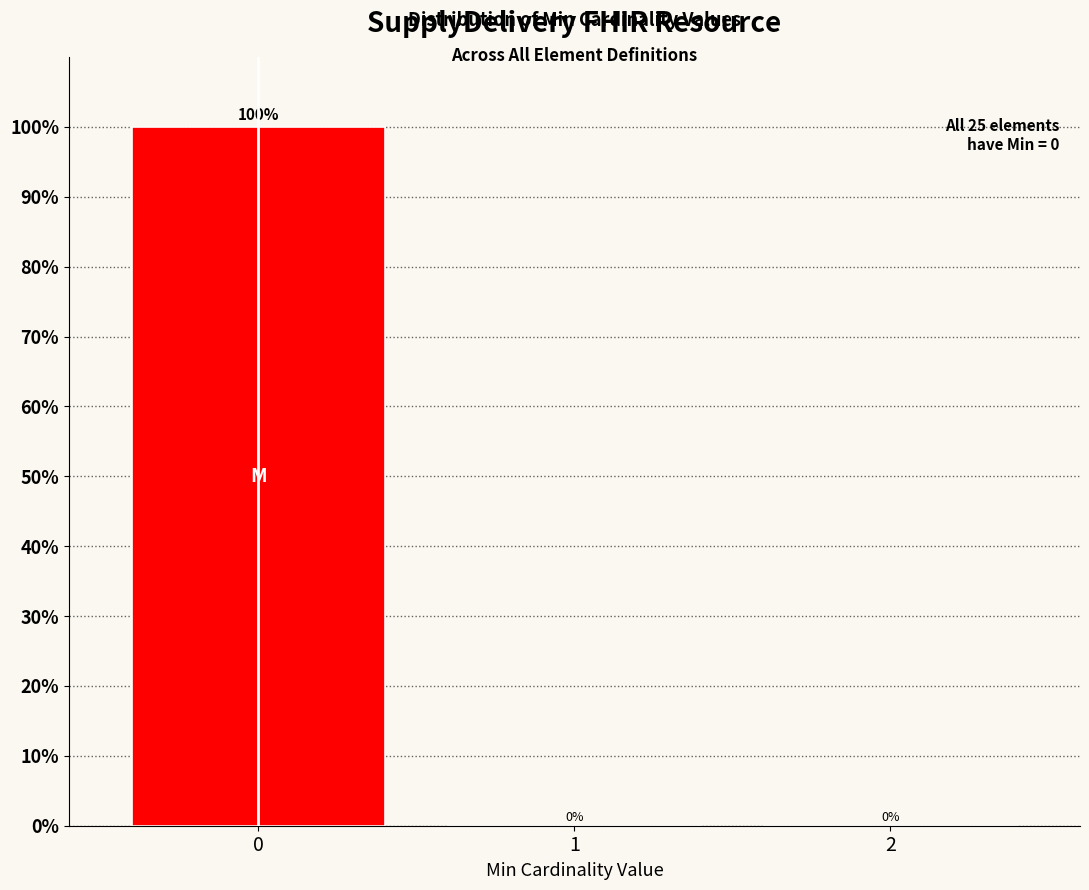

Reading left to right, list all the values displayed in this chart.

0=100	1=0	2=0